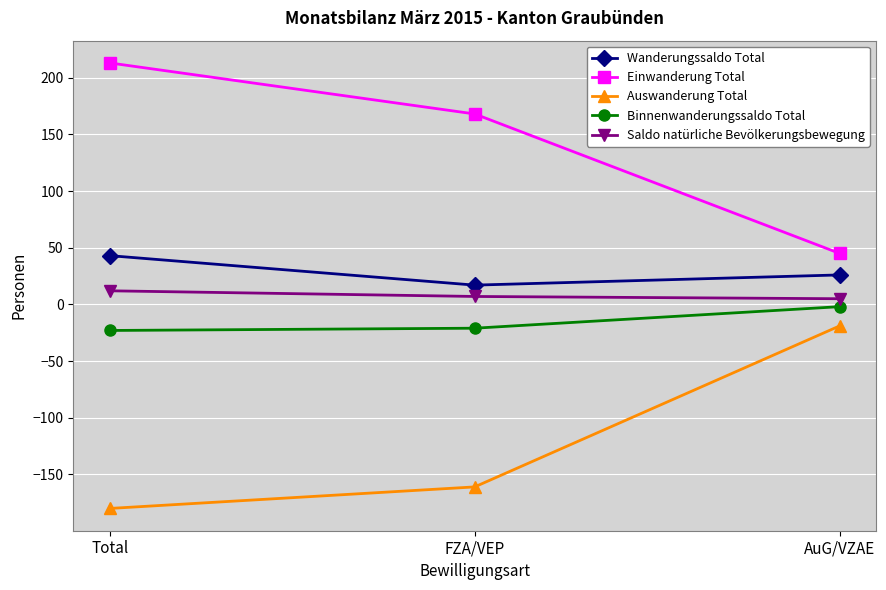

The Saldo natürliche Bevölkerungsbewegung series shows 12 at Total. True or false?

True